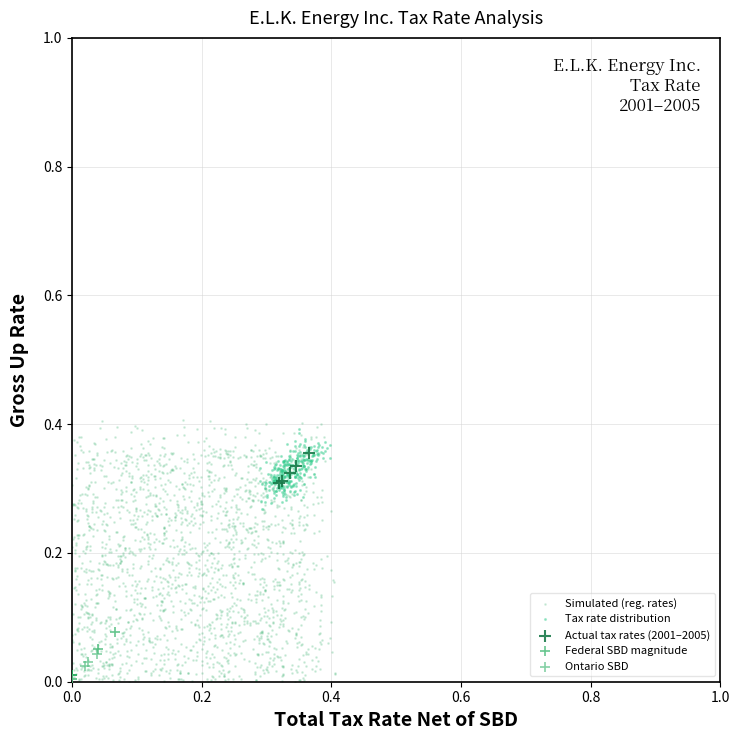

Which series has the largest Y range (max minus min)?

Simulated (reg. rates)